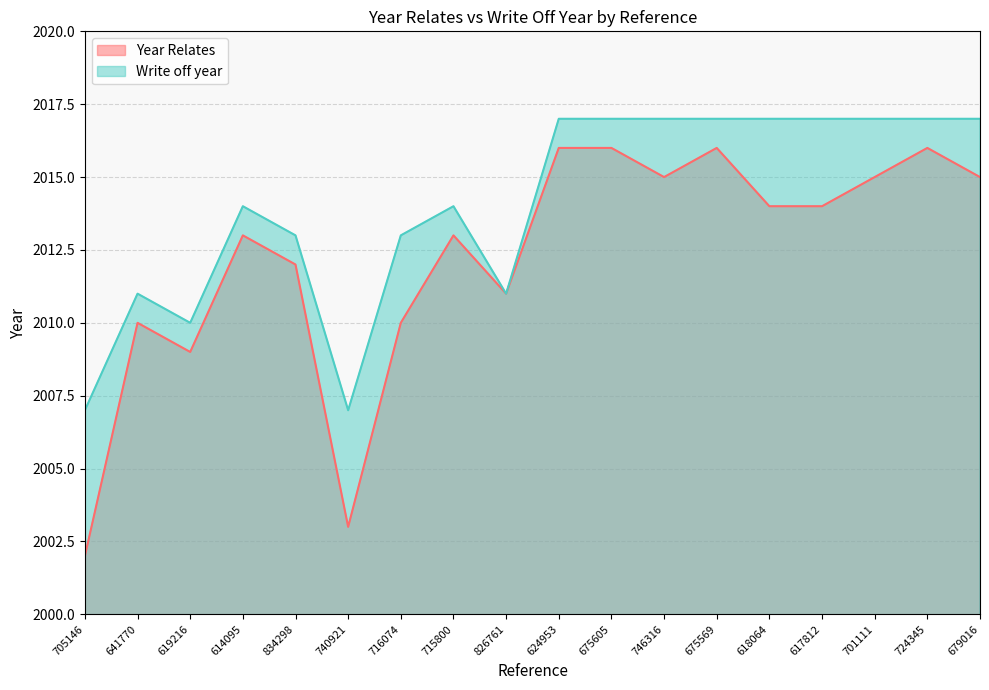

The value of Year Relates at 617812 is 556. True or false?

False